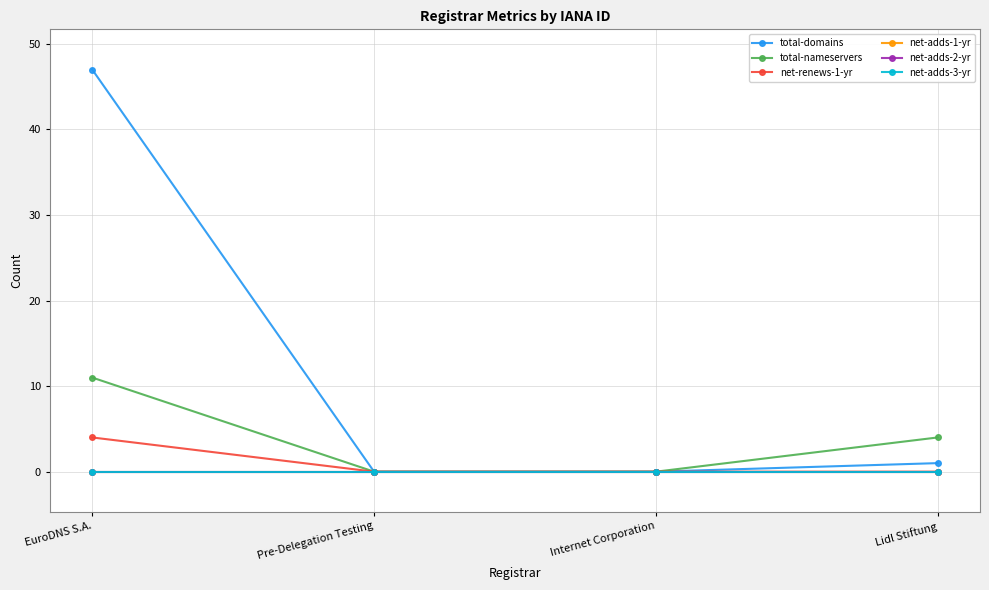

Is this an area chart (filled region under the line)?

No